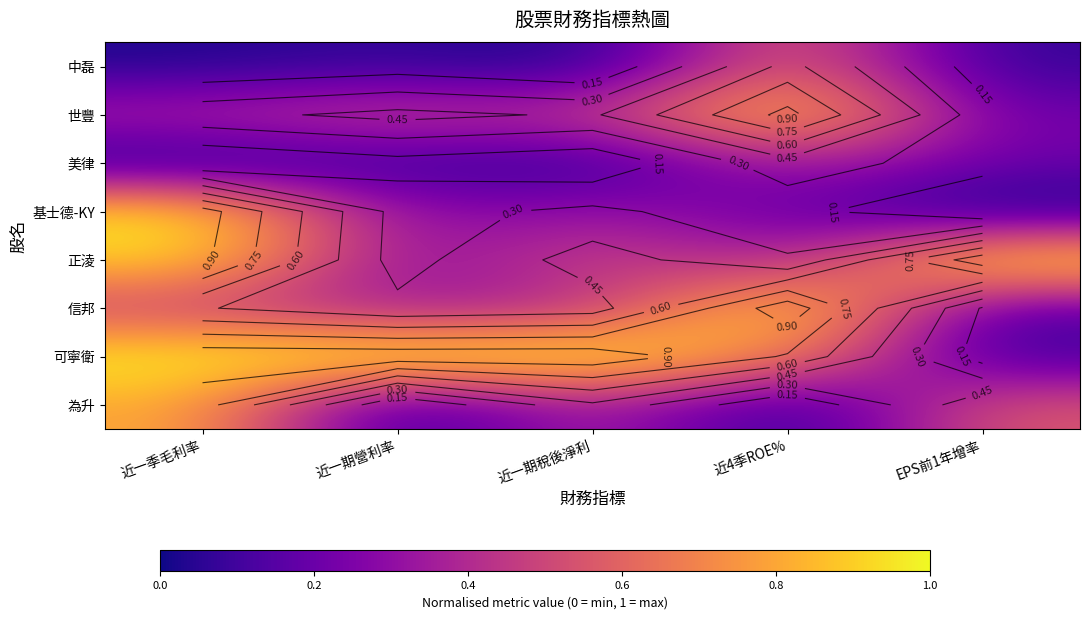

What is the sum of all 為升 values?

1.8